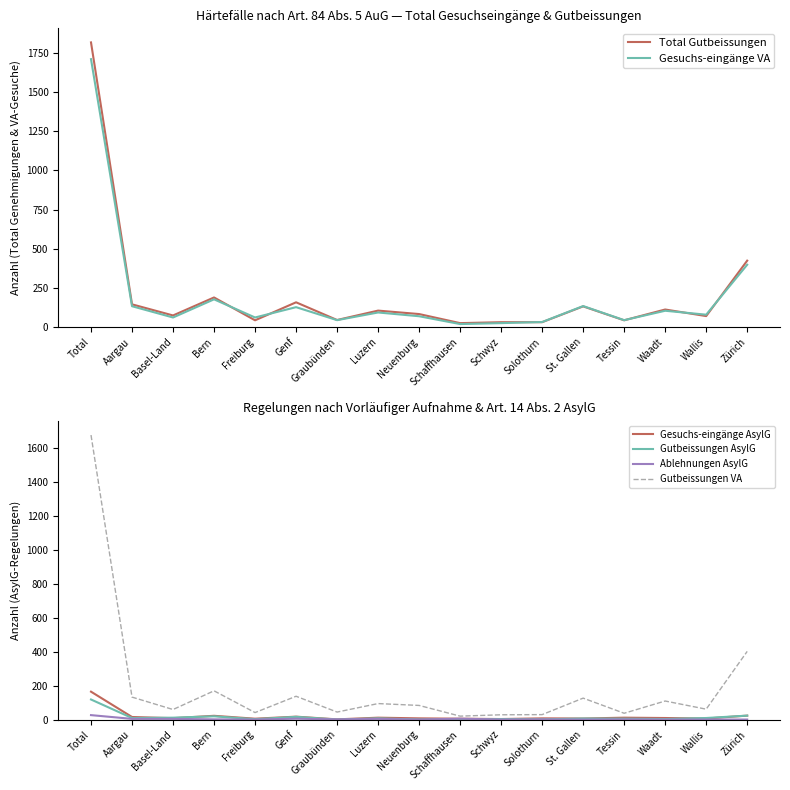

Between which two adjacent categories do Ablehnungen AsylG and Gutbeissungen AsylG first intersect?

Genf and Graubünden